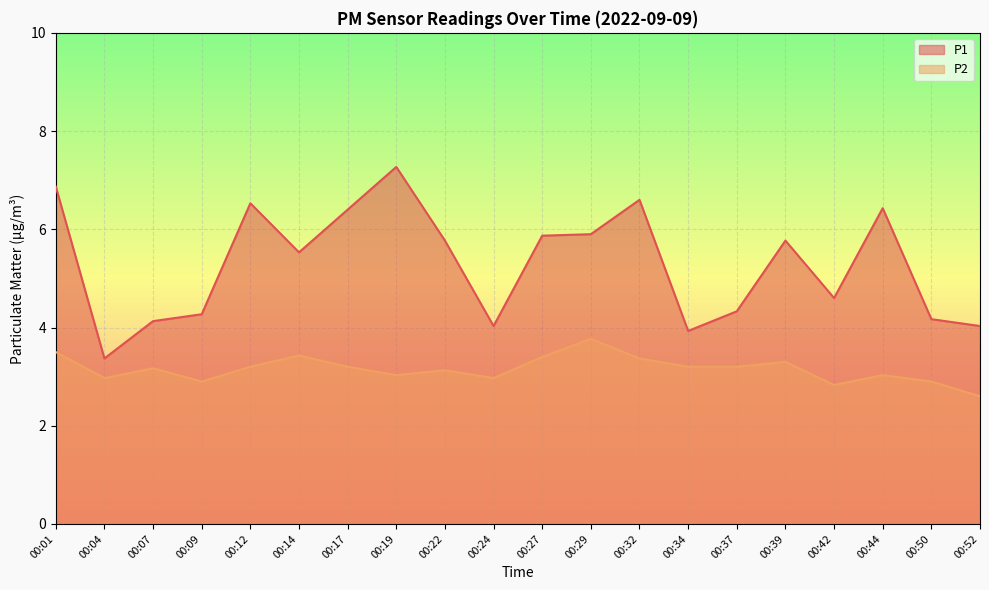

What is the value of the P2 point at the 15th from the left?

3.2